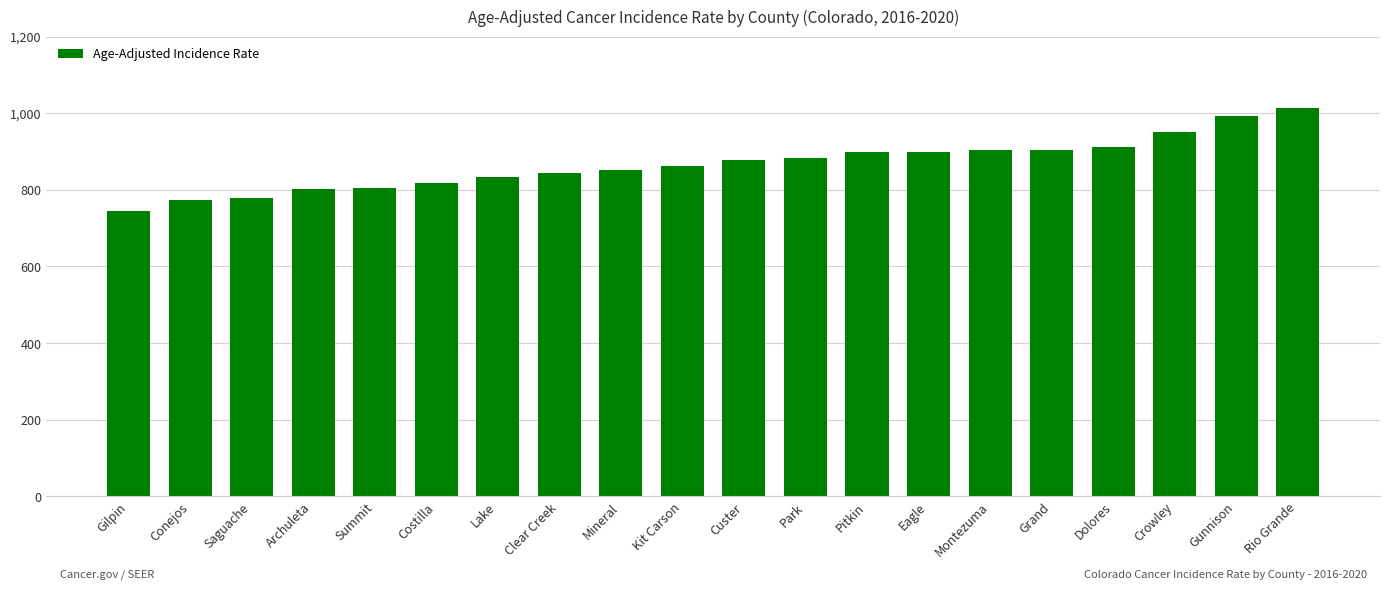

Approximately how many times larger is the value at Kit Carson compared to Clear Creek?

1.0